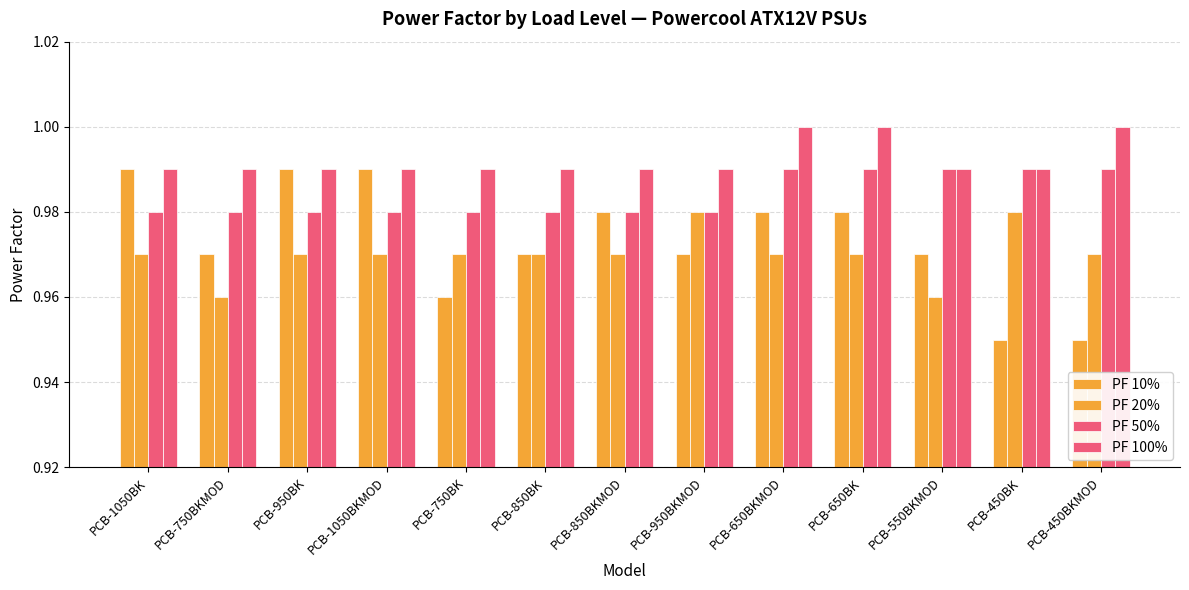

At how many categories does at least one series exceed 0?

13